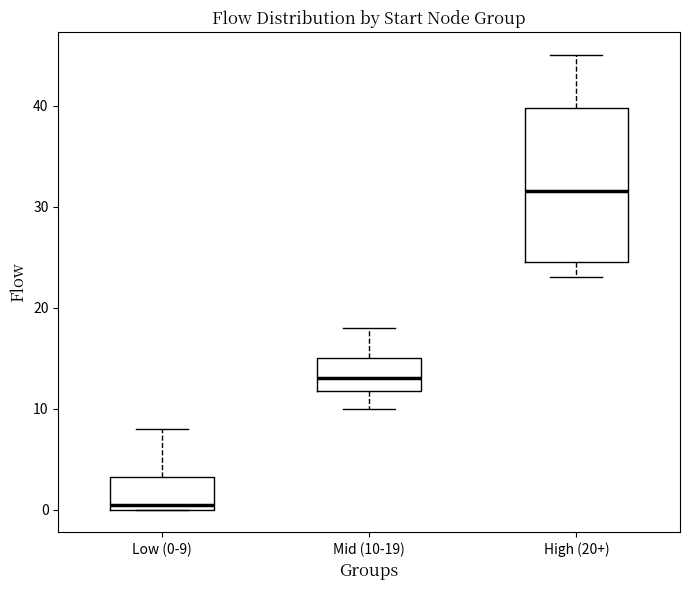

Comparing the boxes themselves (not the whiskers), which one is the tallest?

High (20+)